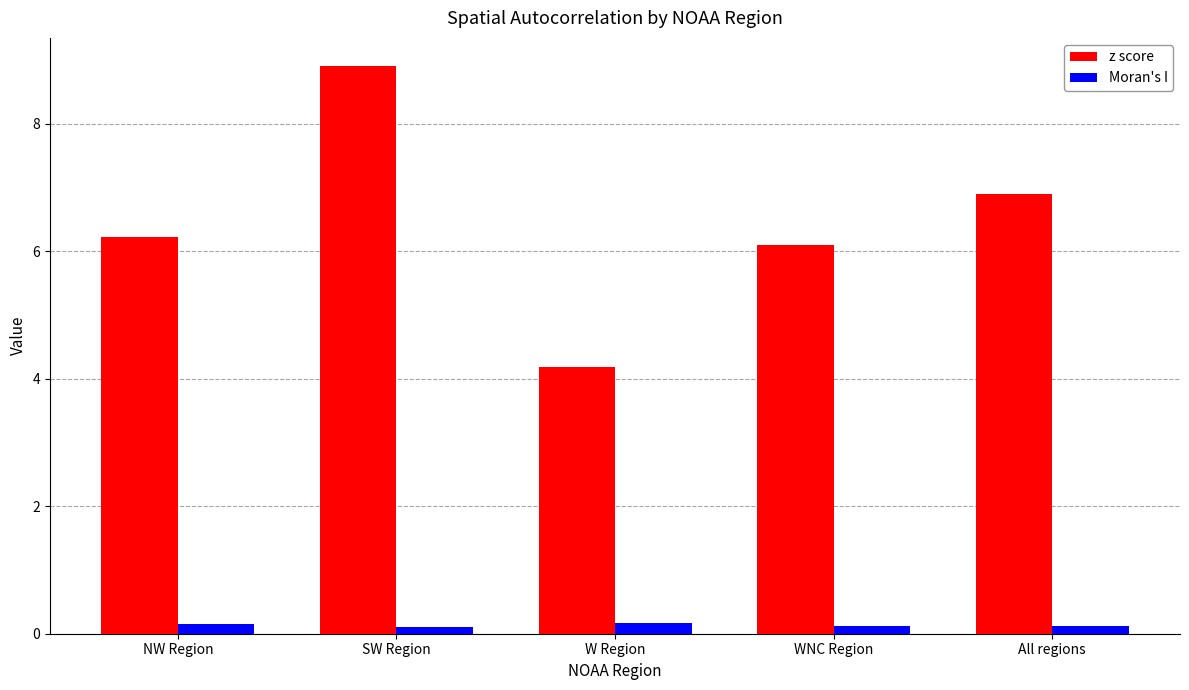

Rank the series by their maximum value, from highest to lowest.

z score, Moran's I